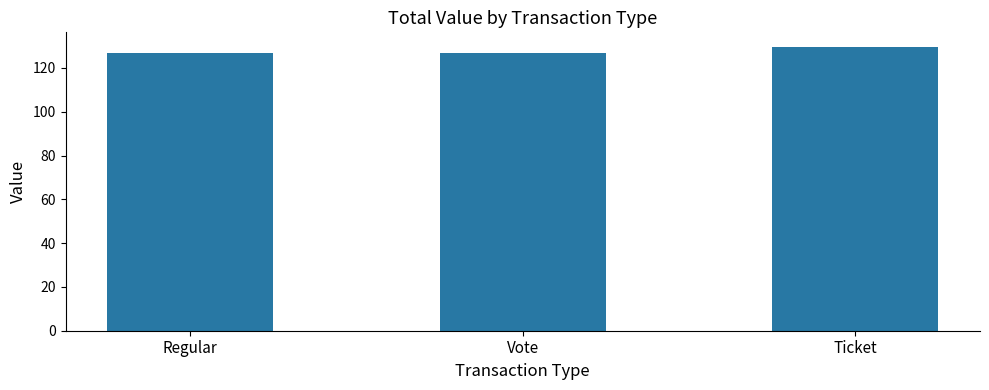

What is the minimum value shown in the chart?

126.8